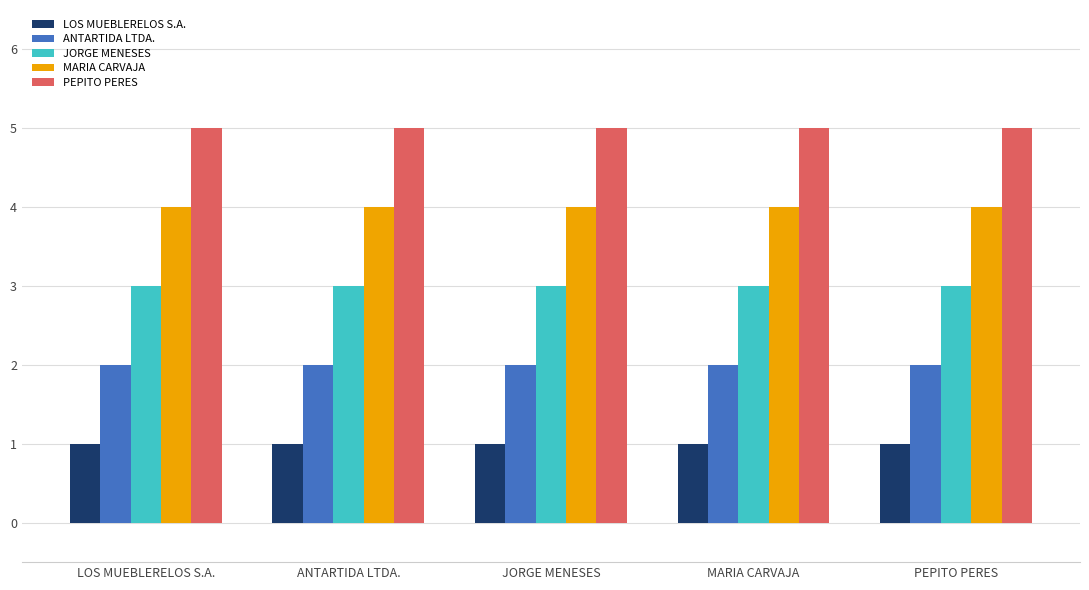

Is it true that MARIA CARVAJA equals 5 at JORGE MENESES?

False